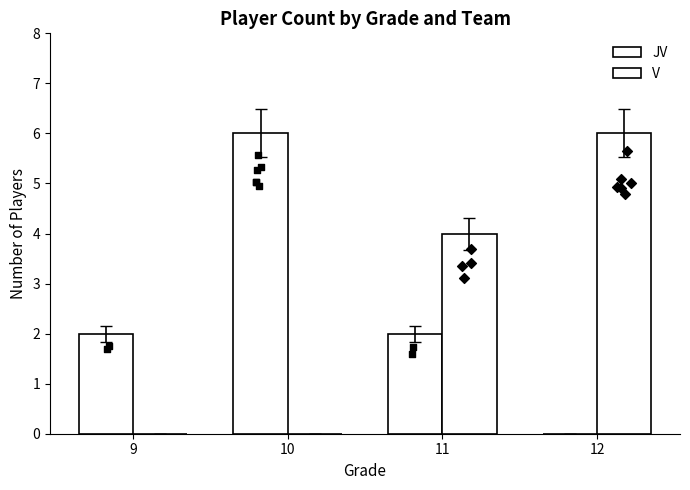

What is the total value across all series at 11?

6